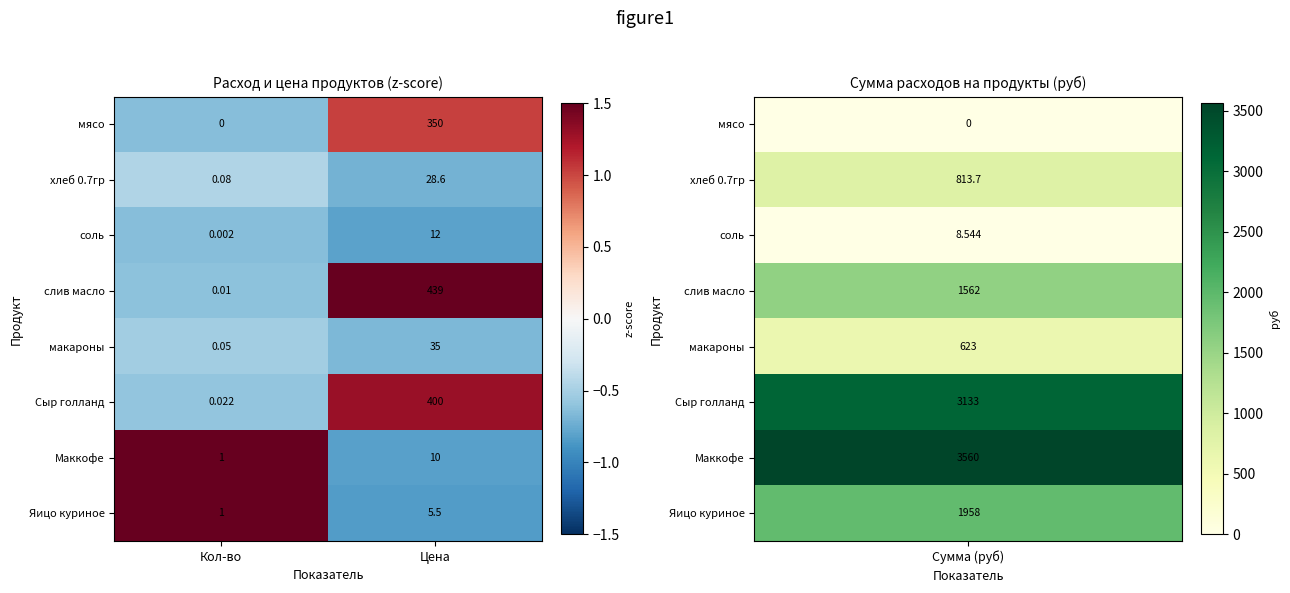

List the labels in order of слив масло value, smallest first.

Кол-во, Цена